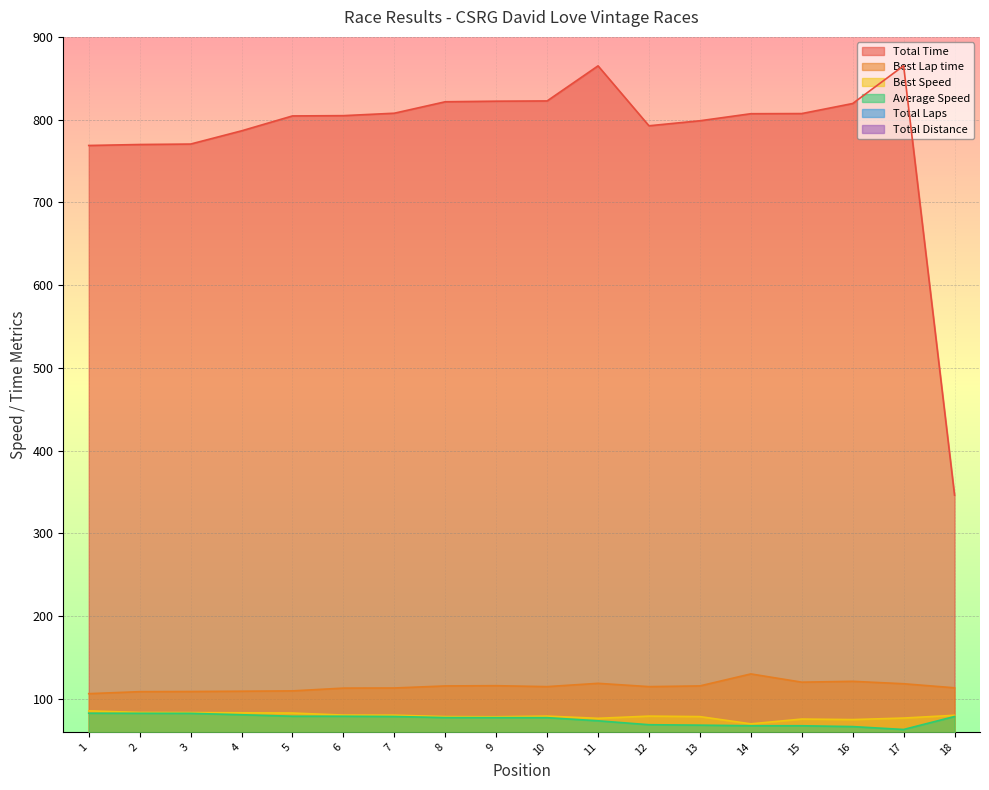

At which label does Average Speed first exceed 77?

1